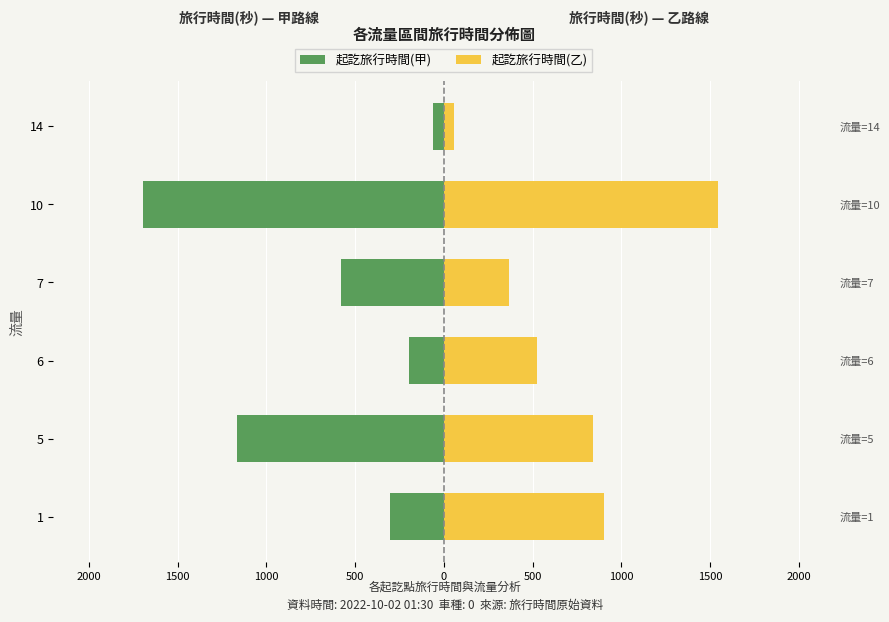

Rank the series at 1 from lowest to highest value.

起訖旅行時間(甲), 起訖旅行時間(乙)